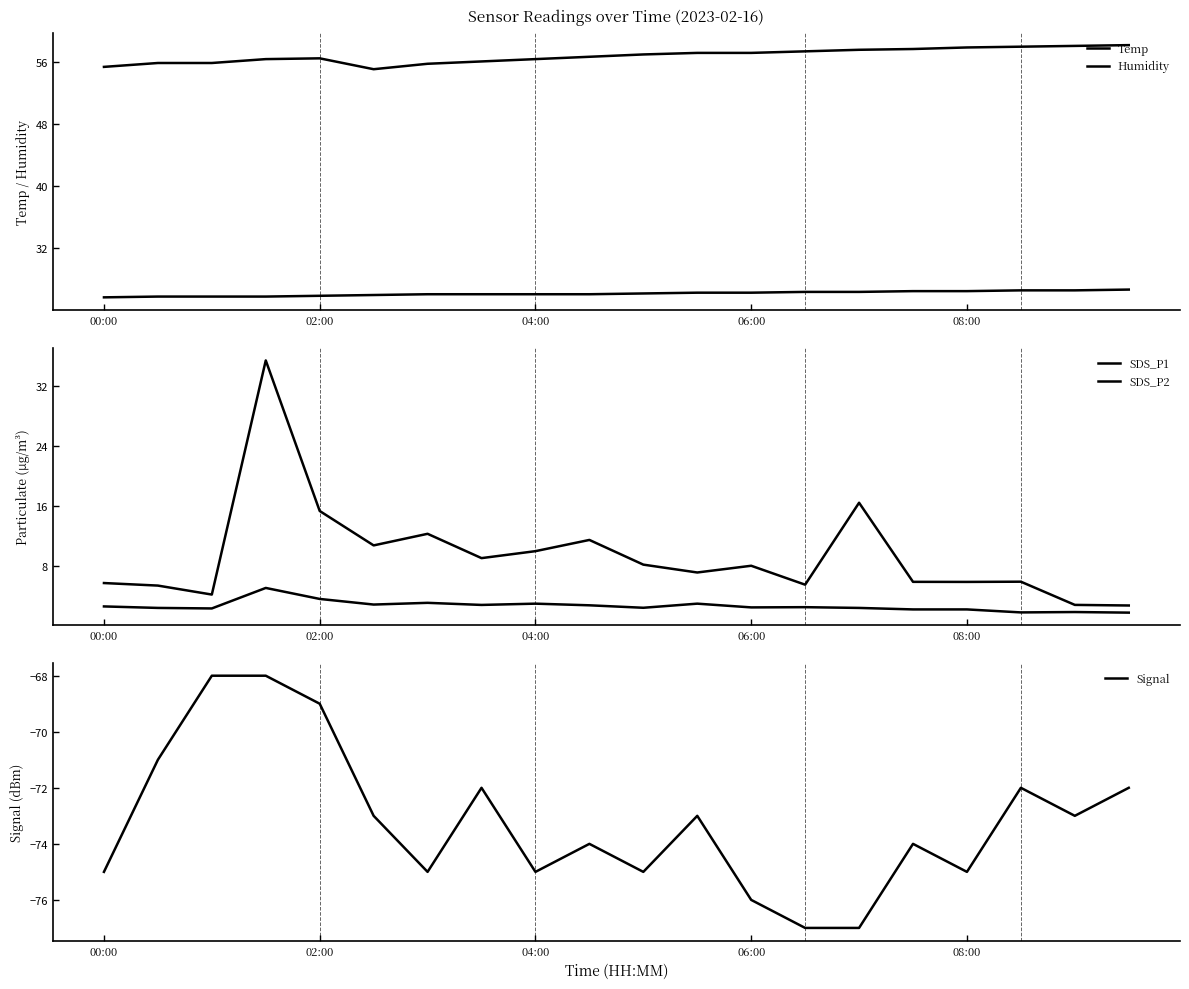

True or false: SDS_P2 has a value of 0.7 at 10.

False